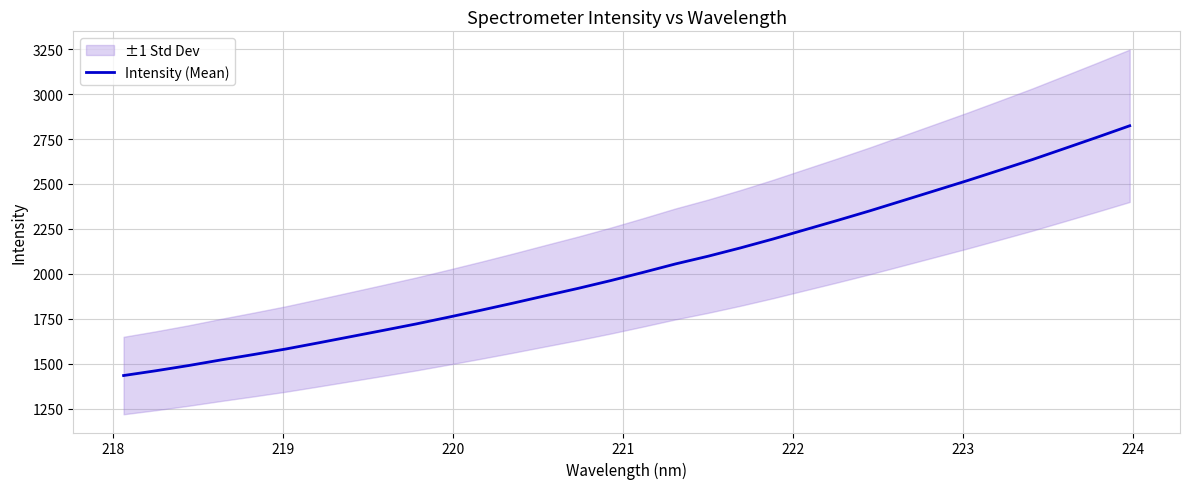

Reading left to right, extract all data points from this chart.

1435.2	1462.0	1490.8	1522.1	1552.0	1582.9	1617.0	1651.7	1686.4	1721.8	1759.6	1798.2	1838.1	1879.3	1920.0	1963.1	2008.8	2055.8	2098.5	2144.8	2194.1	2246.3	2298.2	2351.5	2407.3	2463.1	2519.2	2577.3	2635.9	2697.8	2760.0	2823.6